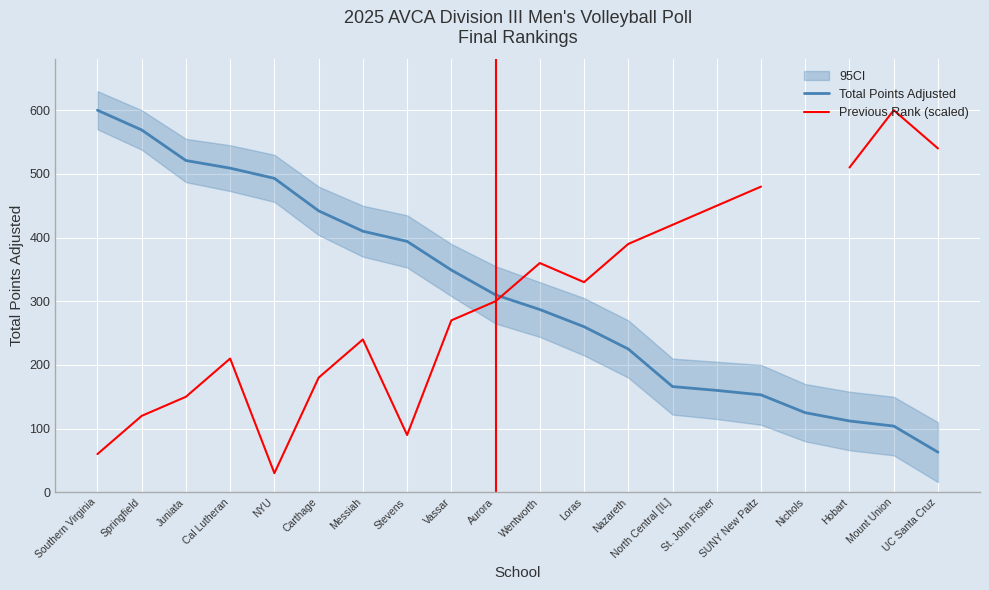

What is the minimum value for Total Points Adjusted?

63